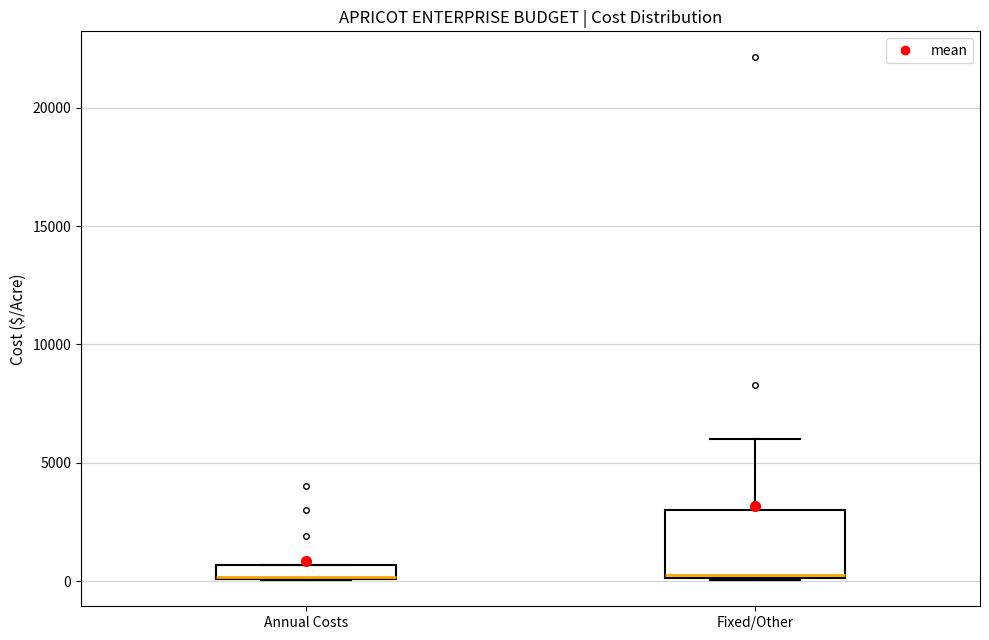

Where is the lower edge of the box for Fixed/Other on the y-axis? The values are not printed on the chart, so give them approximately, as read against the axis.

0